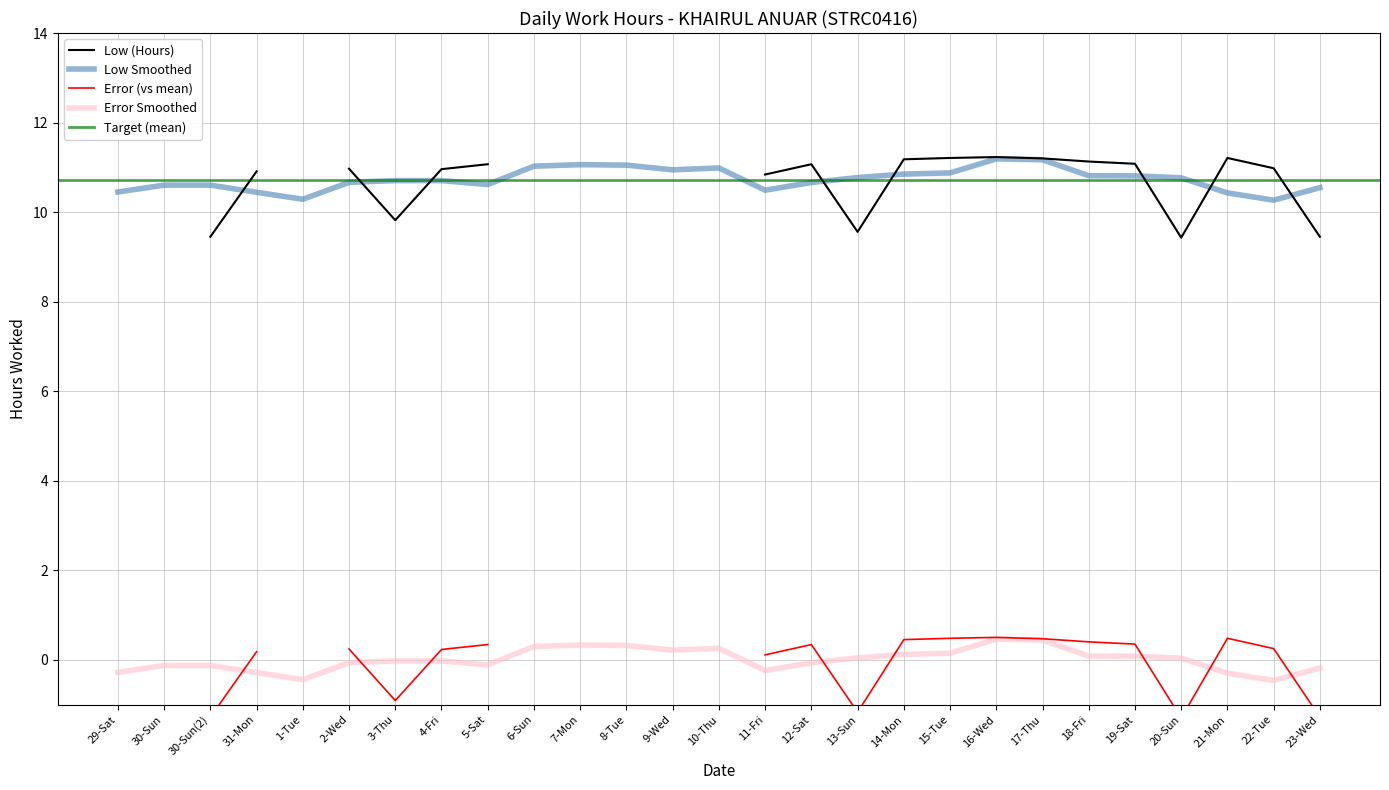

What is the value of the 27th point from the left?

9.4